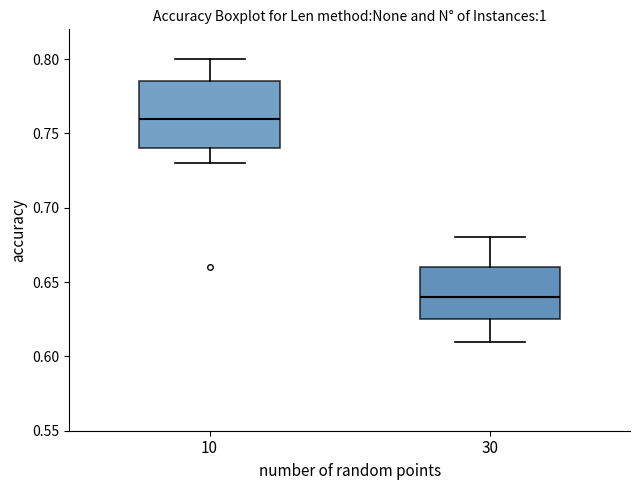

Which box is the tallest, from its lower edge to its upper edge?

10